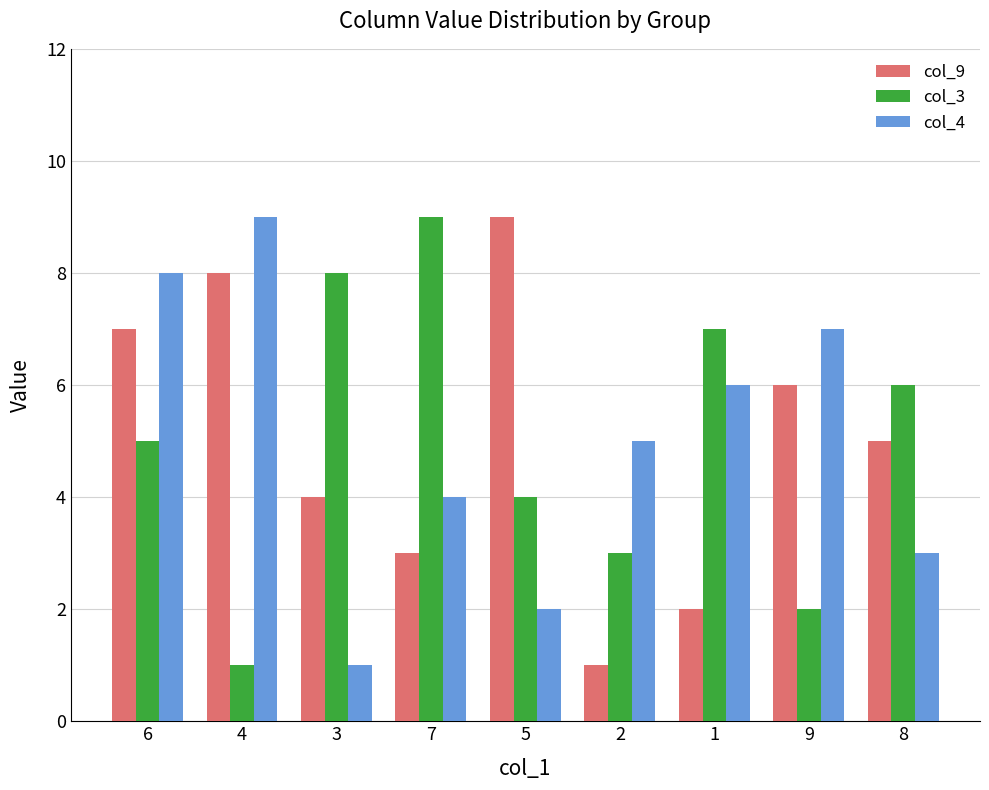

Reading left to right, list all the values displayed in this chart.

col_9: 7	8	4	3	9	1	2	6	5
col_3: 5	1	8	9	4	3	7	2	6
col_4: 8	9	1	4	2	5	6	7	3